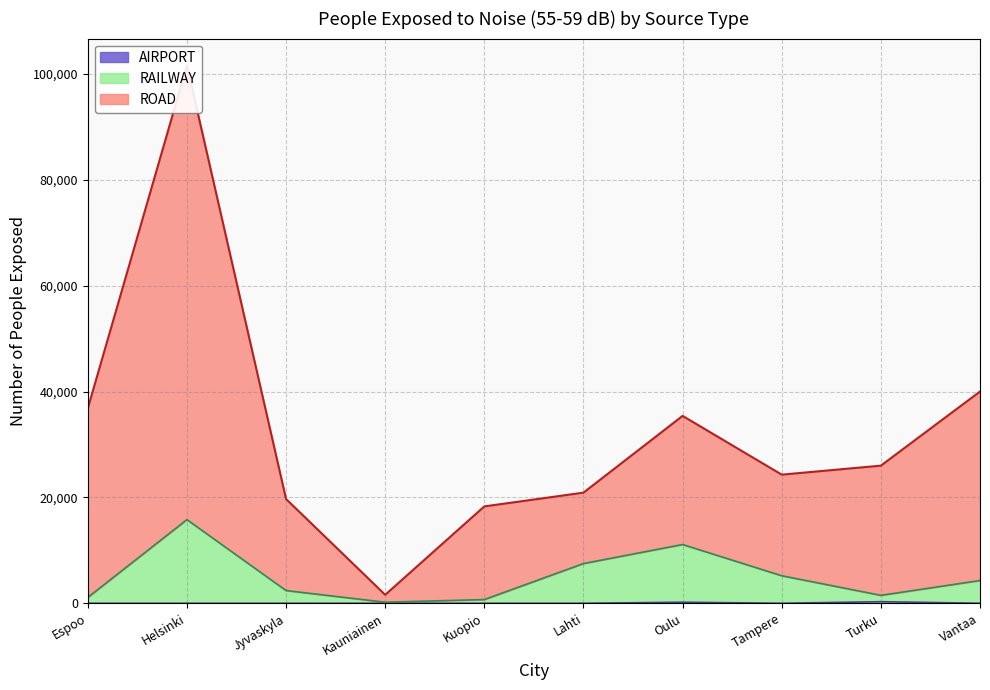

Rank the series by their average value, from highest to lowest.

ROAD, RAILWAY, AIRPORT